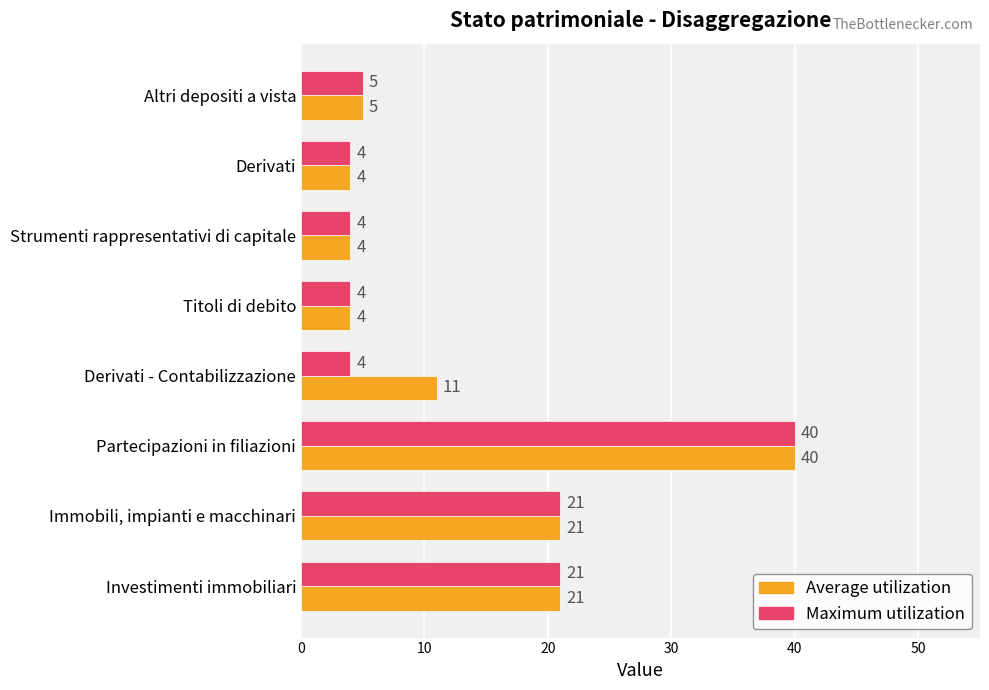

True or false: Maximum utilization has a value of 4 at Titoli di debito.

True